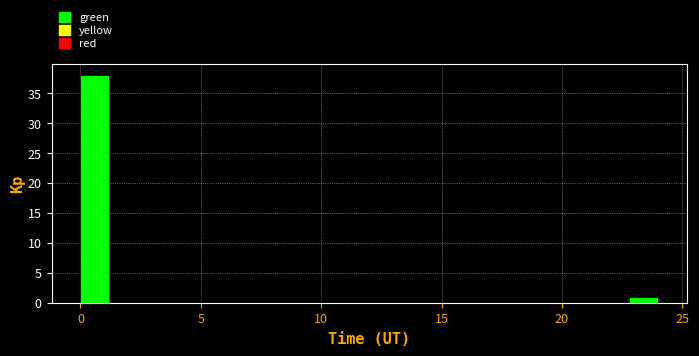

Around what value on the x-axis is the tallest bar? Give the approximate position of its centre, as read against the axis.

0.5